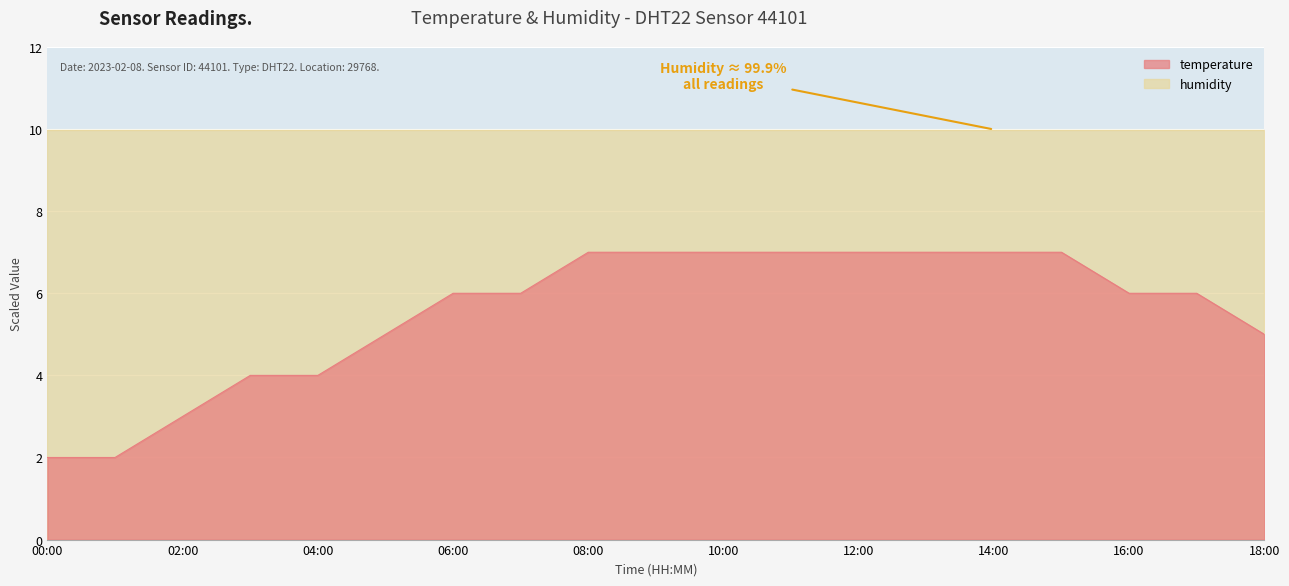

Read the value at 13:00.

7